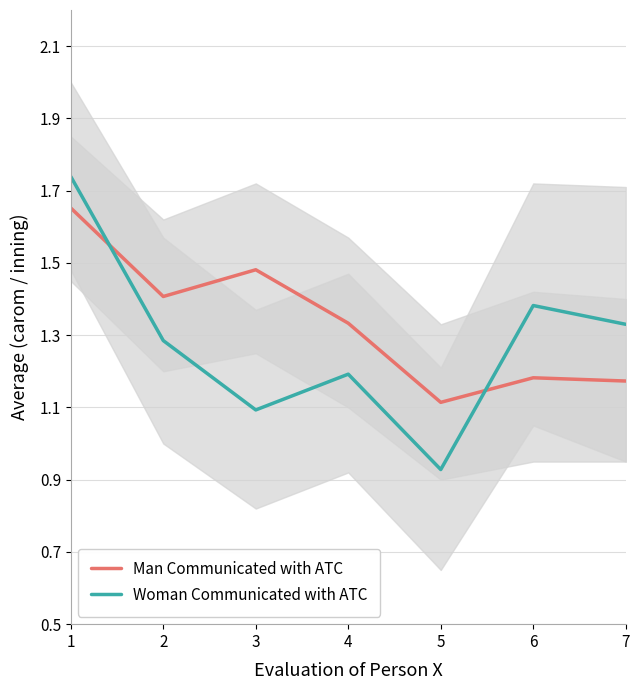

What is the average value of the Man Communicated with ATC series?

1.3